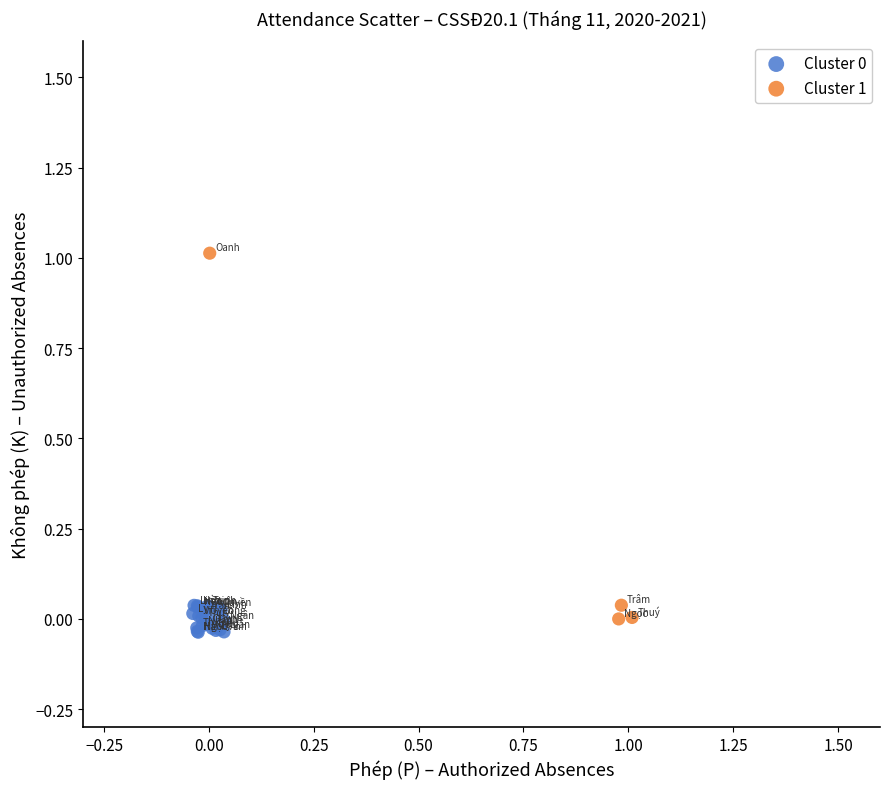

Which series has the largest Y range (max minus min)?

Cluster 1